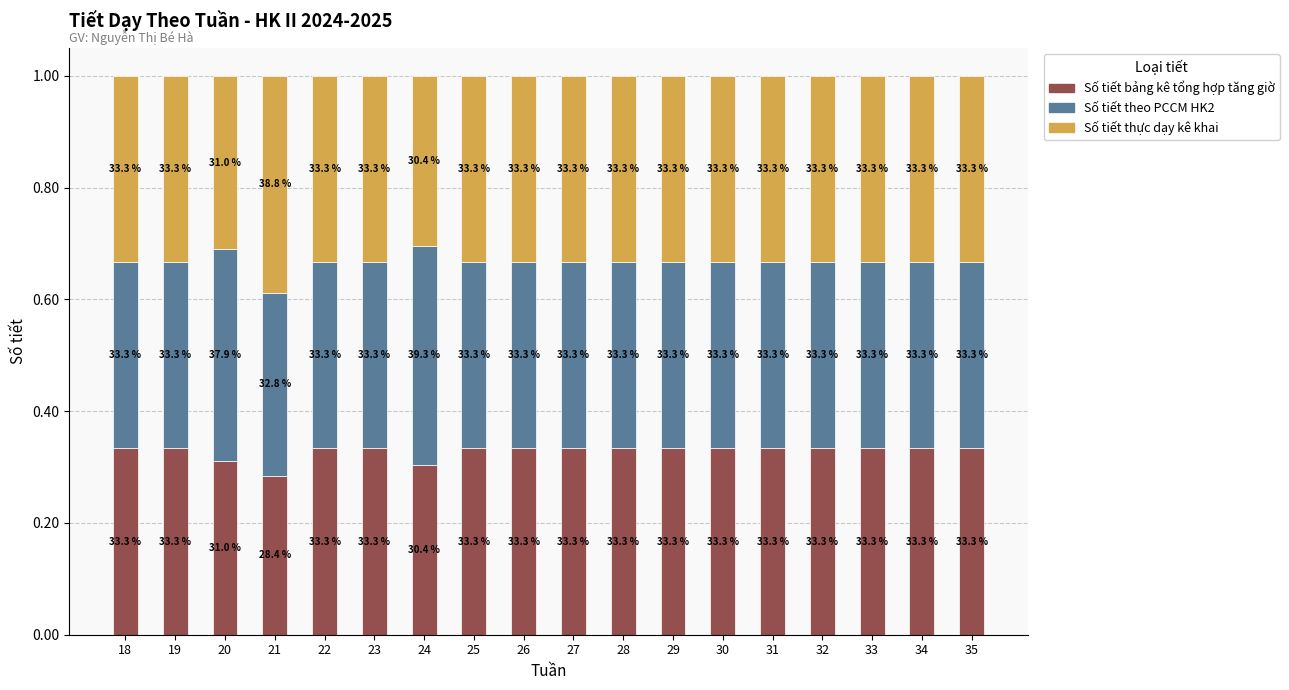

Between 30 and 18, which is larger?

30